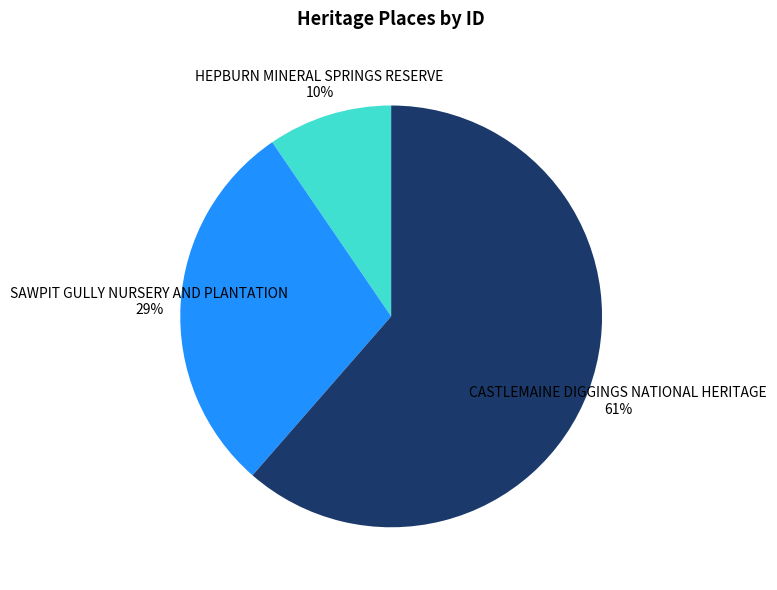

Is it true that CASTLEMAINE DIGGINGS NATIONAL HERITAGE is 61% of the pie?

True